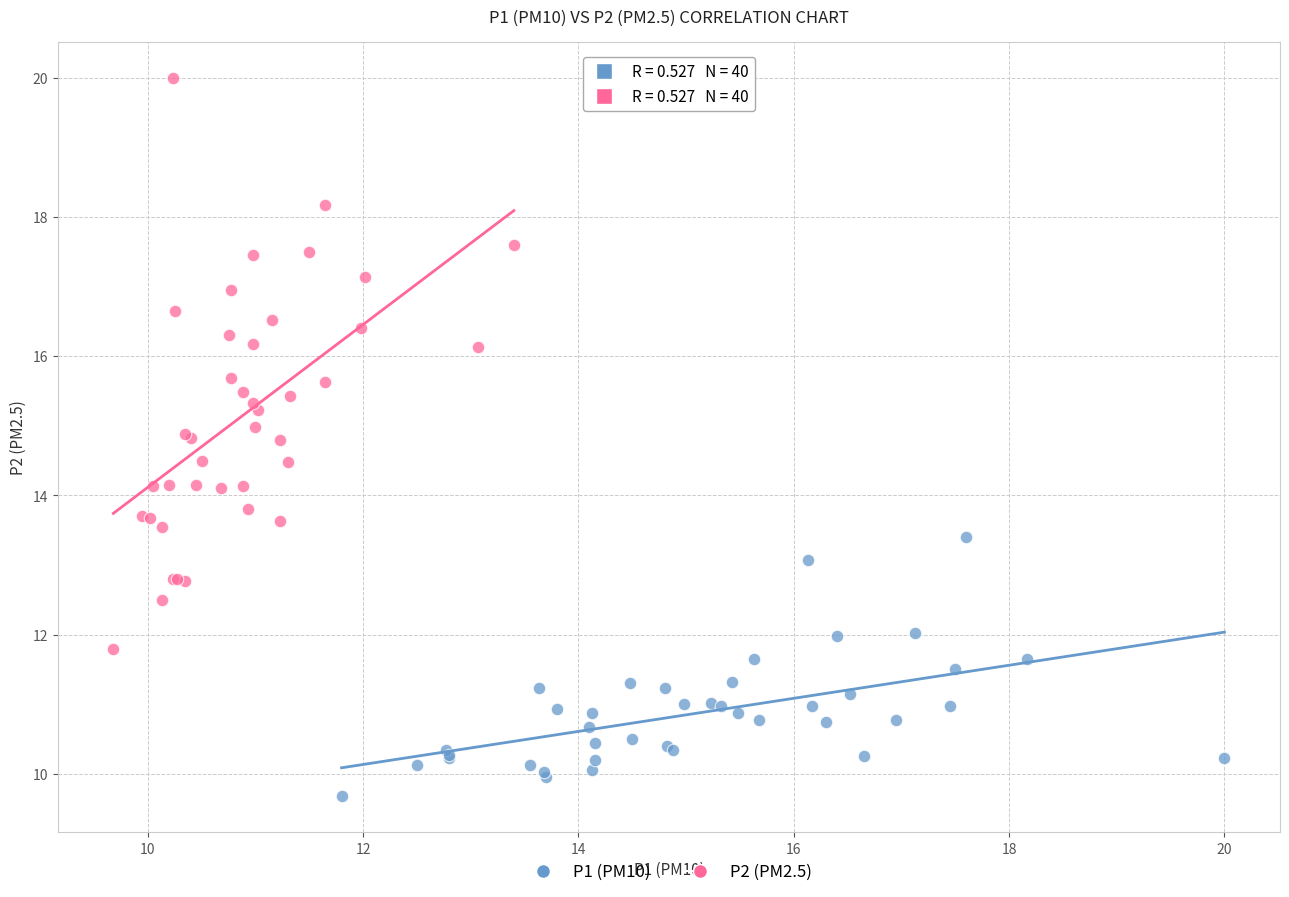

Which series contains the lowest Y value?

P1 (PM10)